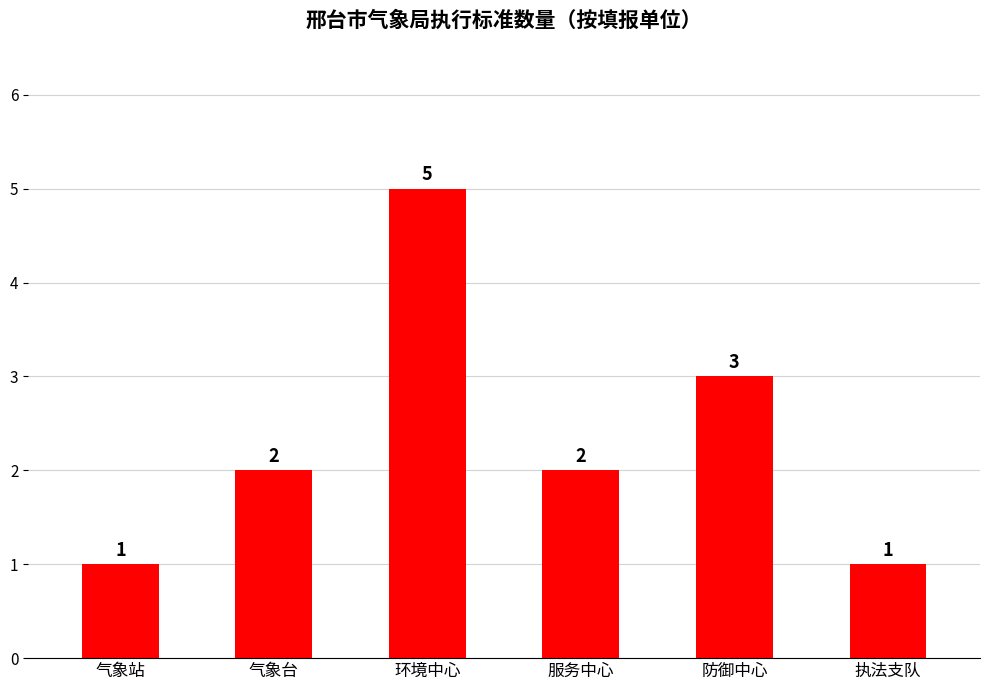

Approximately how many times larger is the value at 环境中心 compared to 执法支队?

5.0